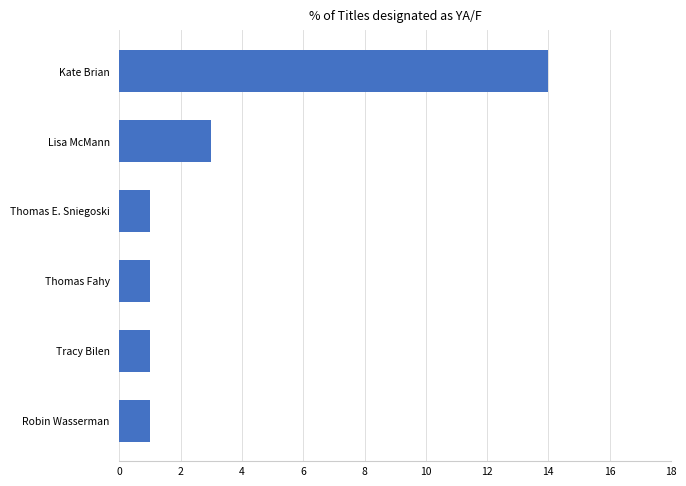

Which label corresponds to the largest value in the chart?

Kate Brian